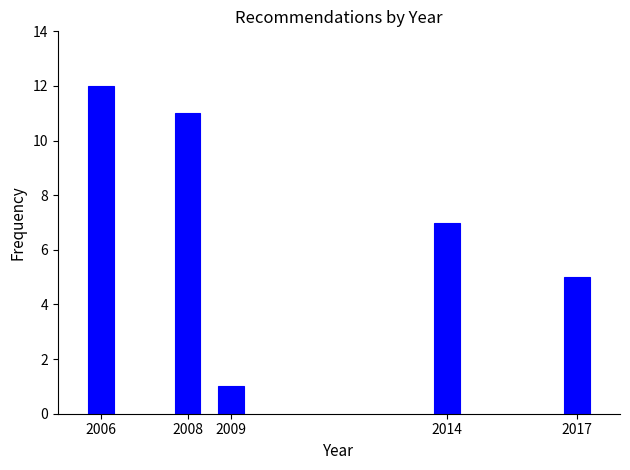

Reading left to right, what are all the values shown in this chart?

12	11	1	7	5